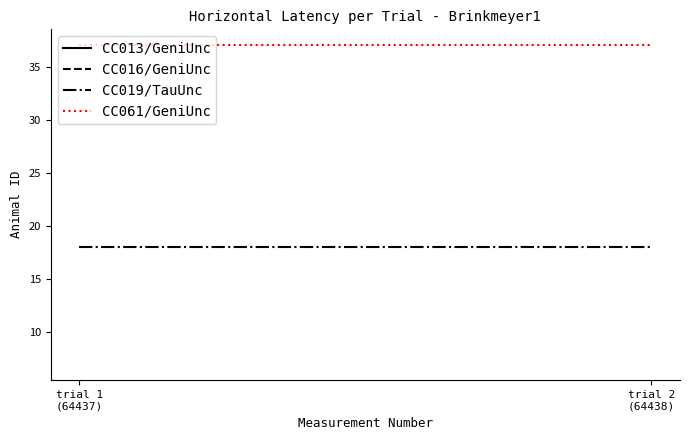

At which category is the sum across all series the highest?

trial 1
(64437)